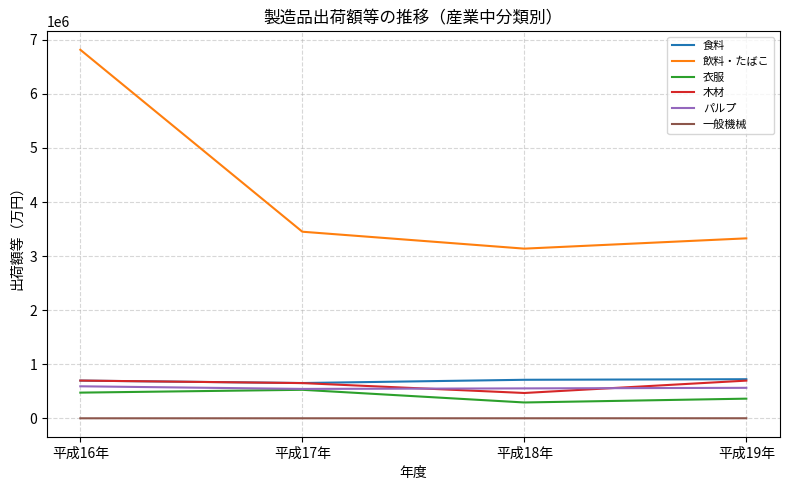

What is the difference between the second highest and second lowest values in the パルプ series?

10262